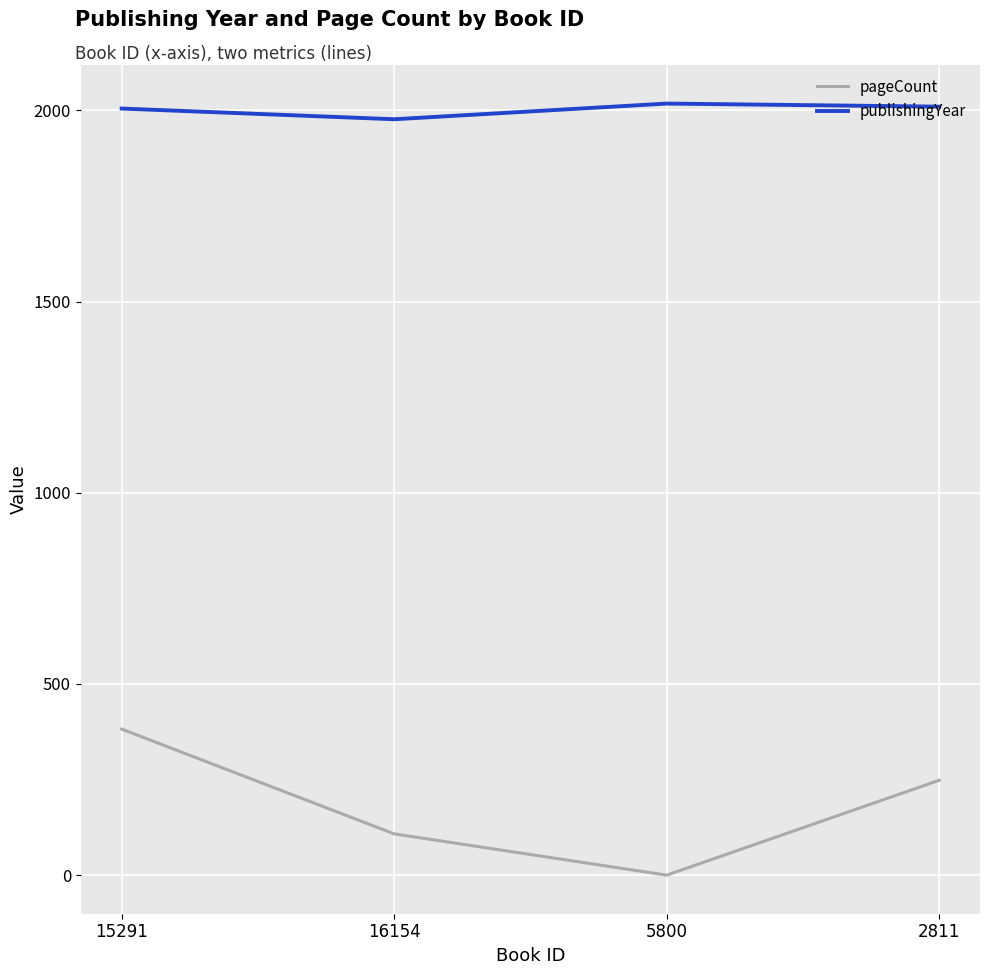

What is the approximate value of pageCount at 16154?

108